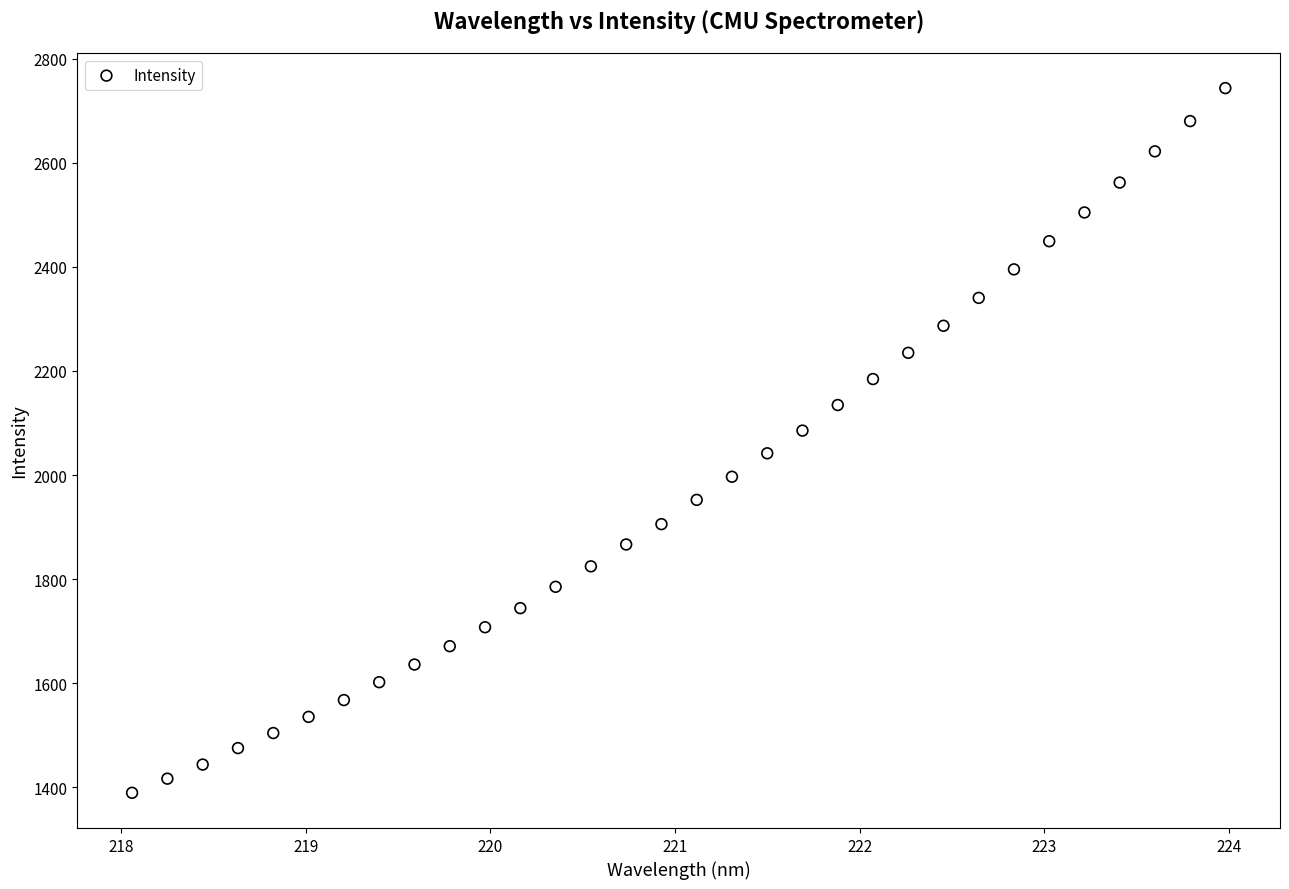

What is the range of X values (max minus min)?

5.9